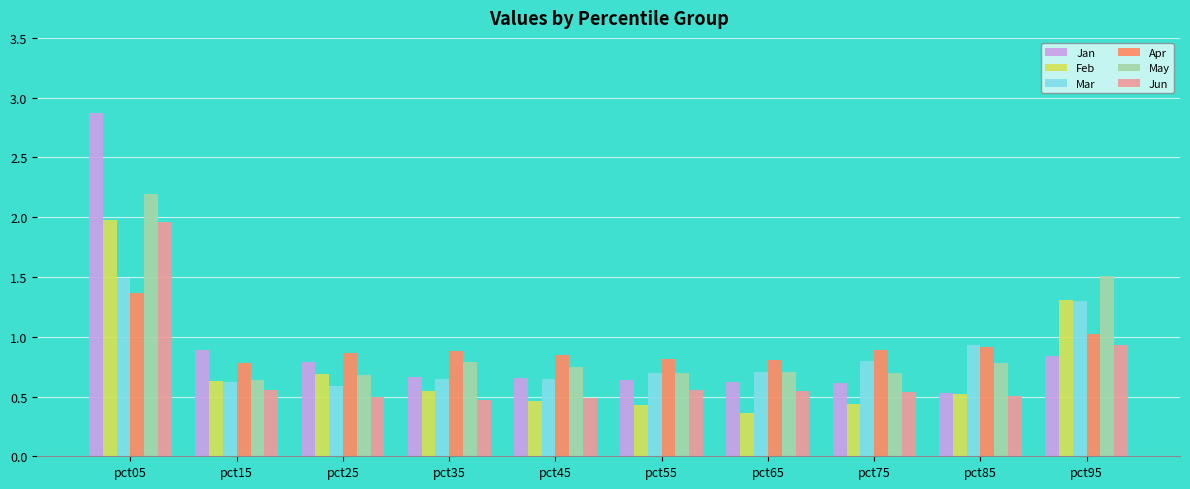

How many groups of bars are there?

10